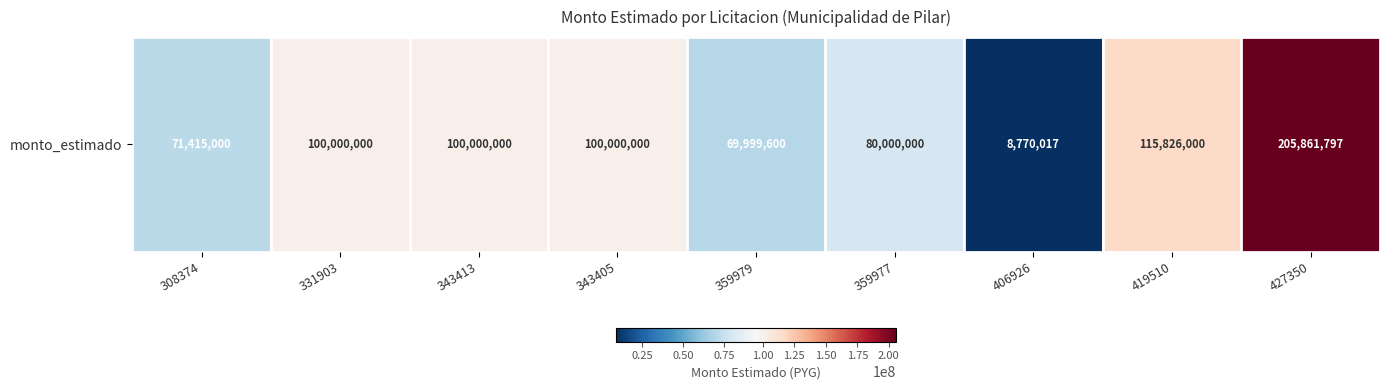

Reading right to left, extract all data points from this chart.

427350=205861797	419510=115826000	406926=8770017	359977=80000000	359979=69999600	343405=100000000	343413=100000000	331903=100000000	308374=71415000